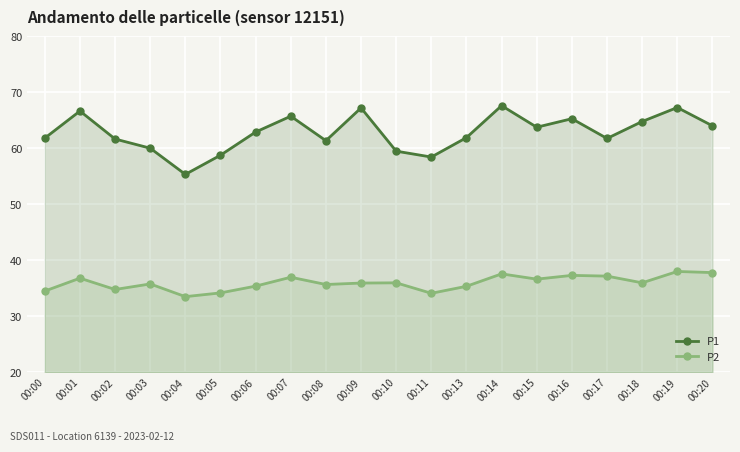

List the series in order of their peak value, lowest first.

P2, P1